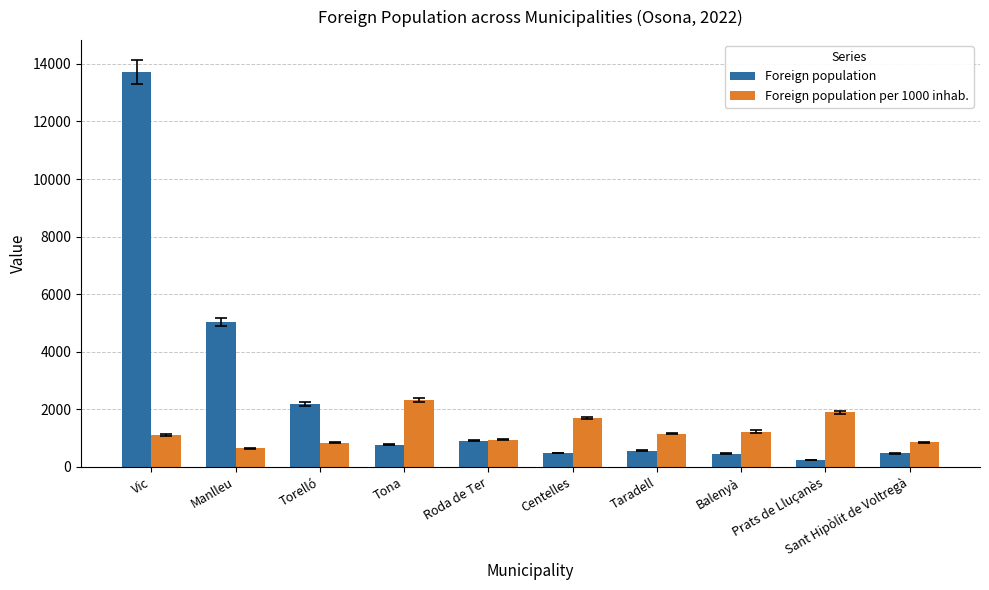

At which category is the sum across all series the highest?

Vic